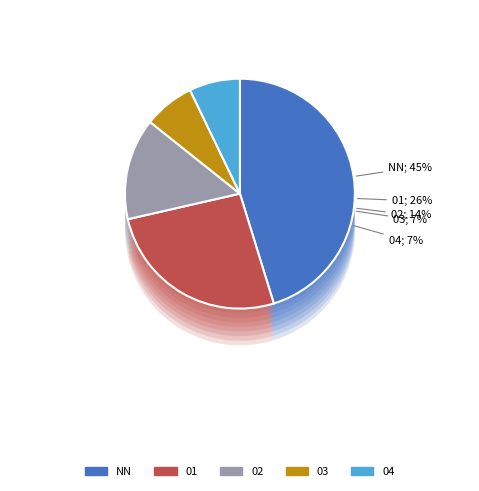

What portion of the pie excludes 03?

92.9%